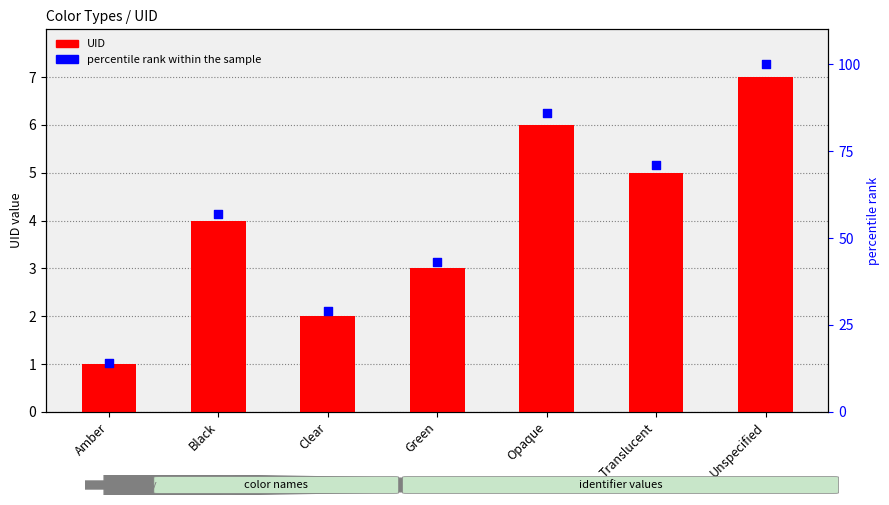

At which category is the sum across all series the highest?

Unspecified